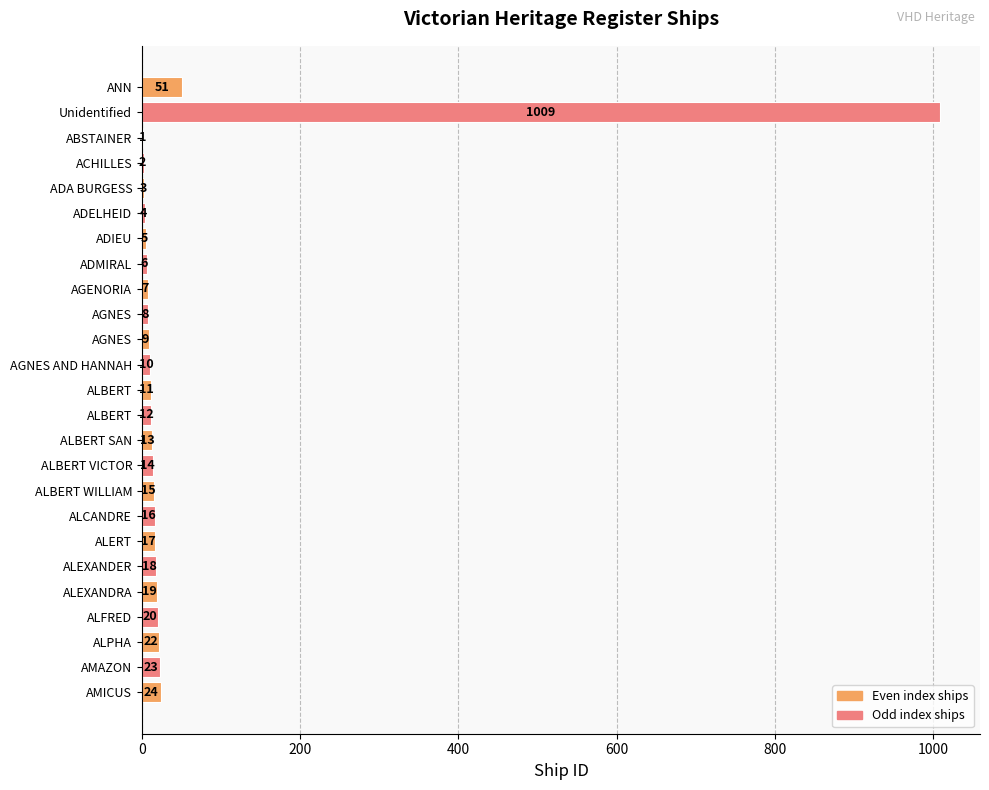

How many distinct data groups are displayed?

1